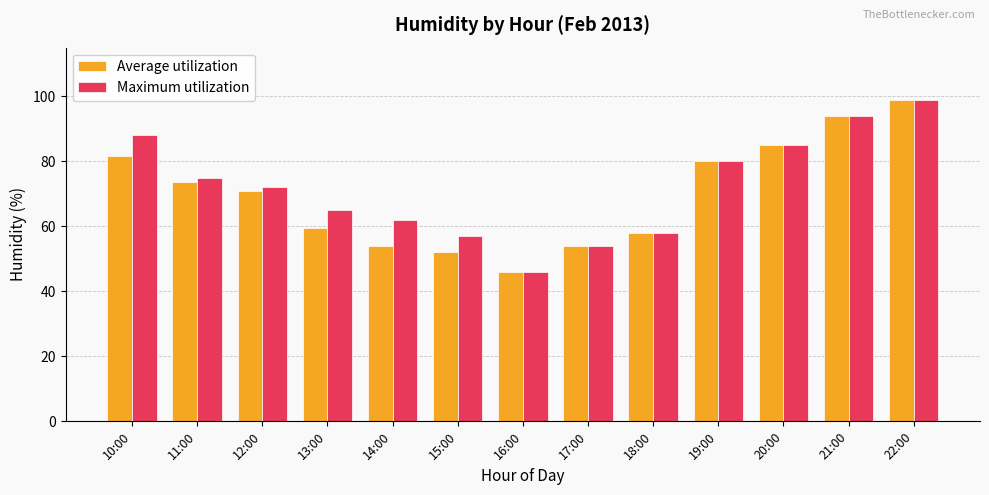

What is the label of the 6th bar from the right?

17:00